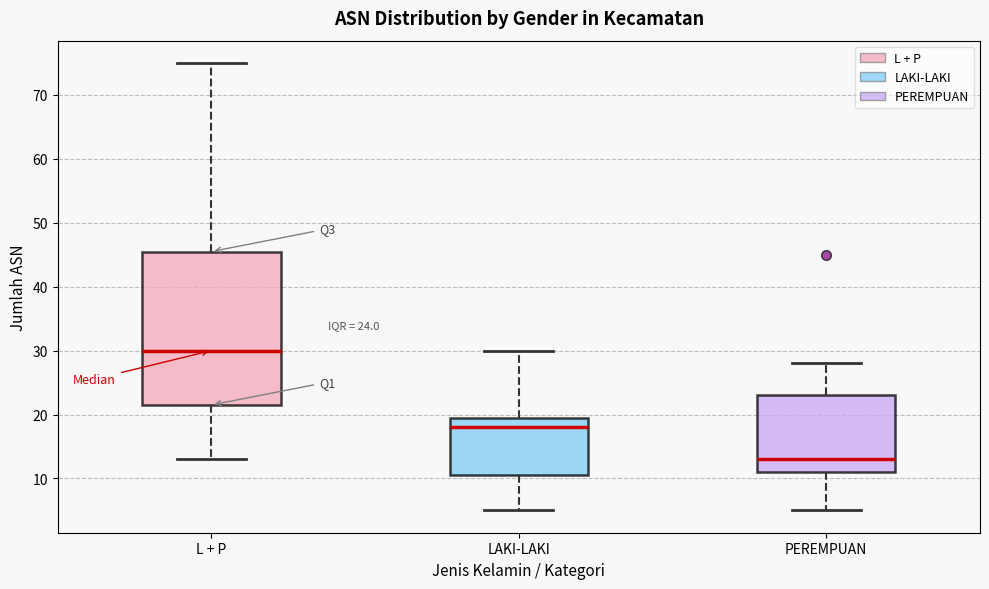

Which box is the tallest, from its lower edge to its upper edge?

L + P